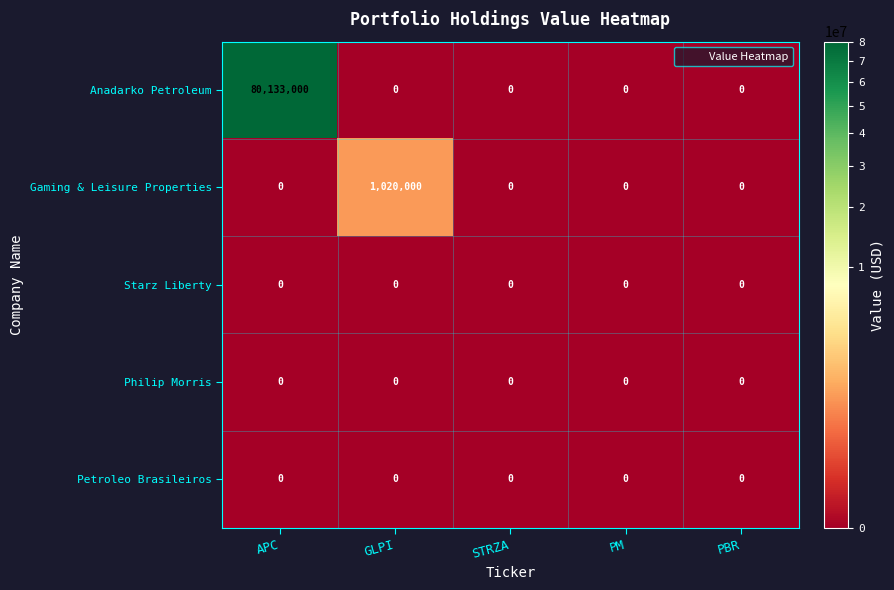

At which category is the sum across all series the highest?

APC